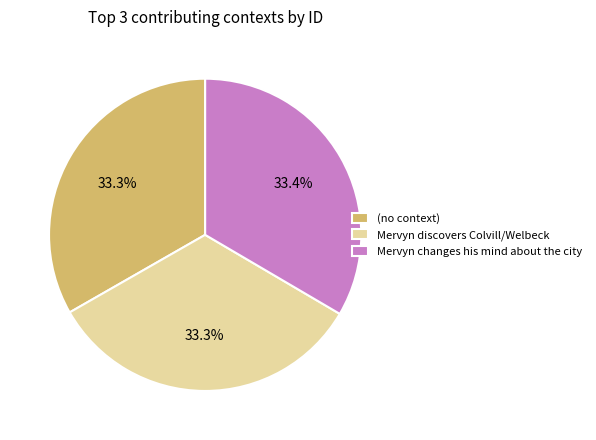

How many slices are in this pie chart?

3